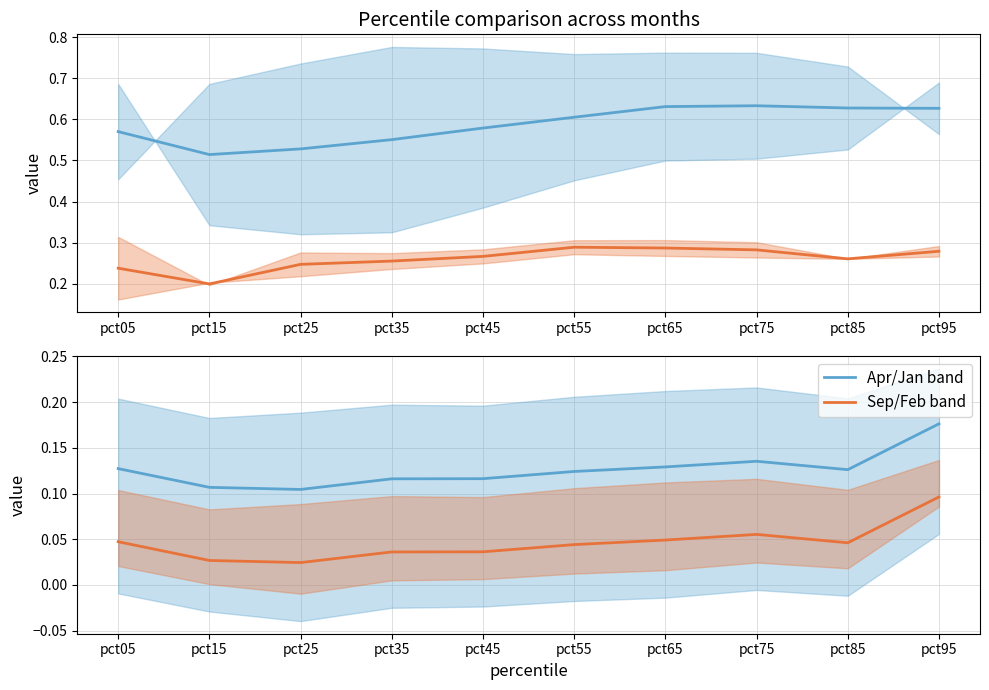

In Mar/Jul (PPO-style), how many points are higher than both neighbors (excluding endpoints)?

1